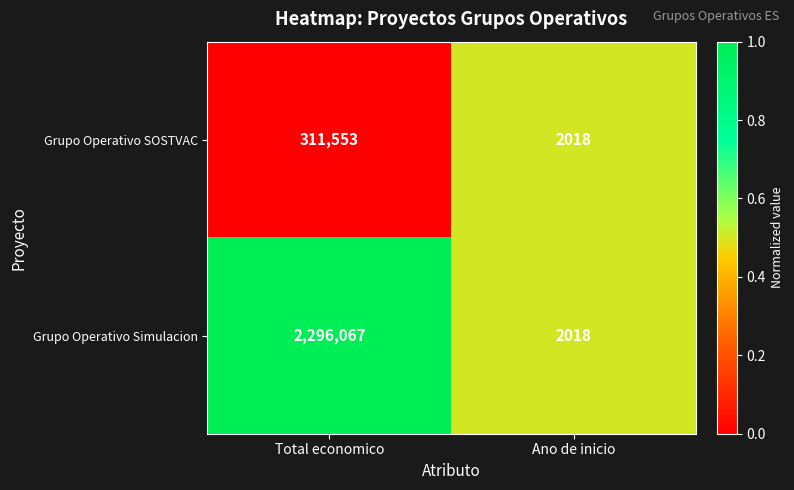

Reading right to left, extract all data points from this chart.

Grupo Operativo SOSTVAC: Ano de inicio=2018	Total economico=311553
Grupo Operativo Simulacion: Ano de inicio=2018	Total economico=2296067